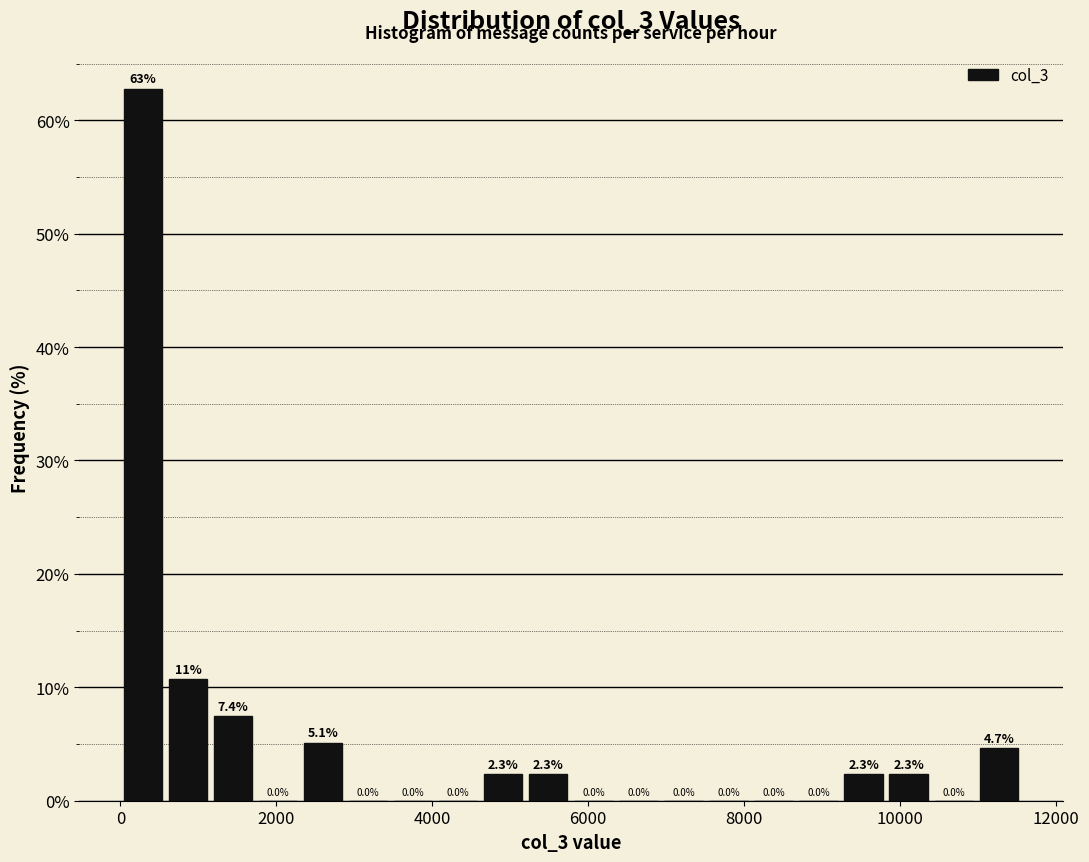

Around what value on the x-axis is the tallest bar? Give the approximate position of its centre, as read against the axis.

200